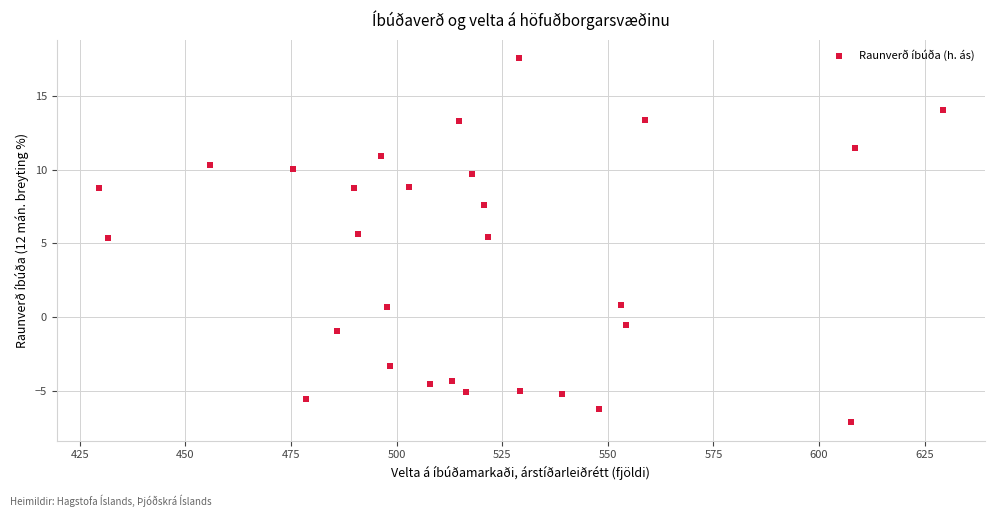

What is the range of X values (max minus min)?

199.7